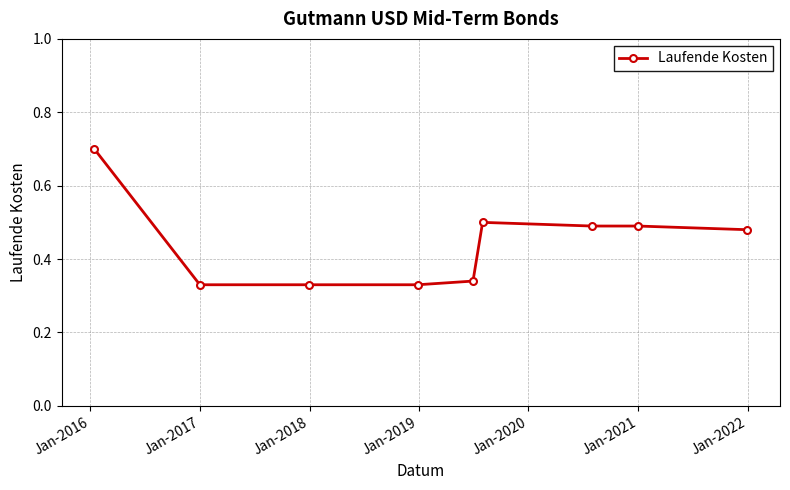

What is the greatest value displayed?

0.7